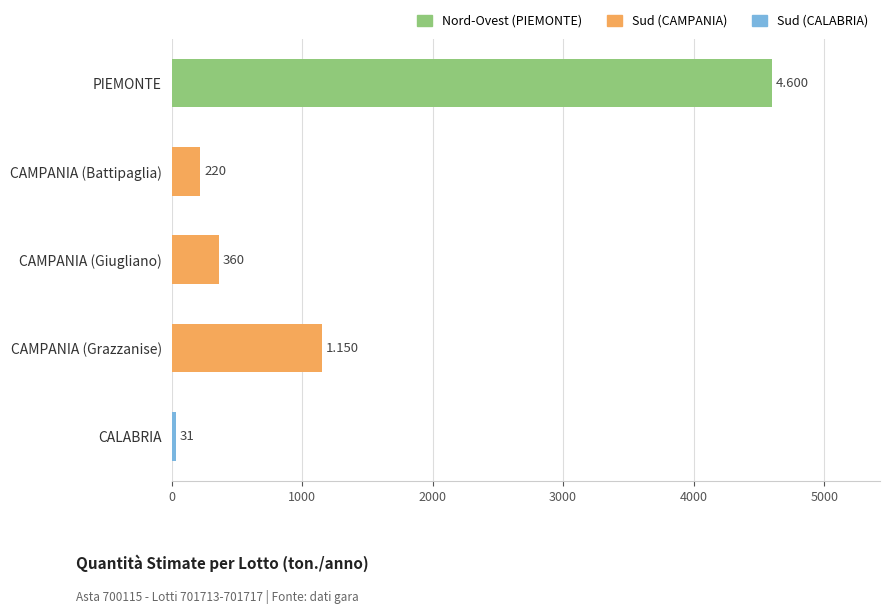

Which has a higher value, PIEMONTE or CALABRIA?

PIEMONTE